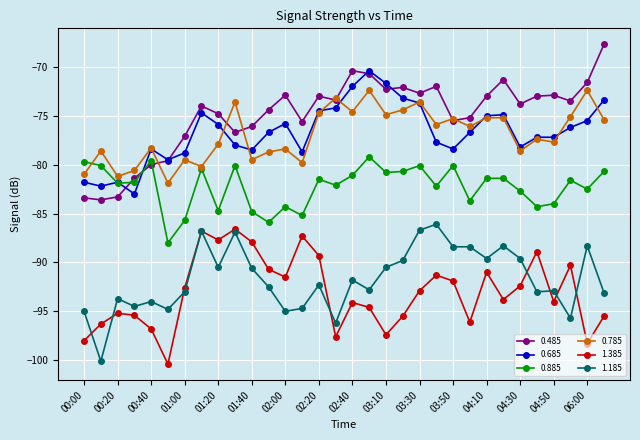

List the series in order of their peak value, lowest first.

1.385, 1.185, 0.885, 0.785, 0.685, 0.485